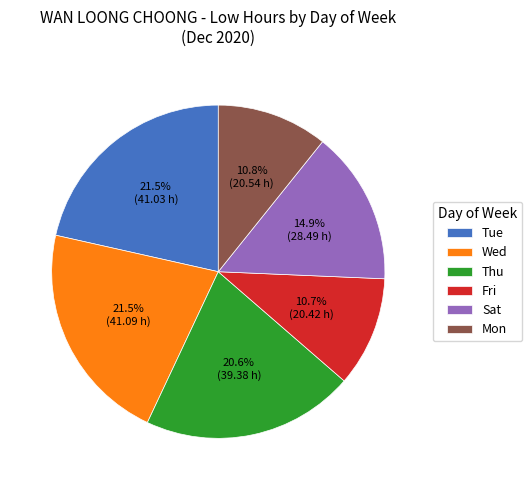

Does Fri account for over 50% of the chart?

No